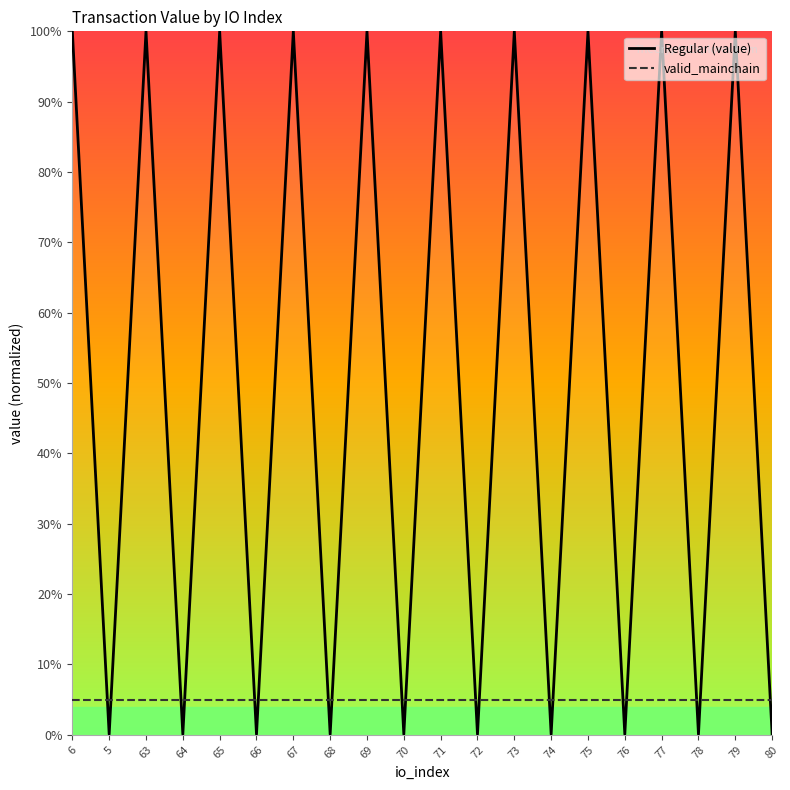

Is this an area chart (filled region under the line)?

No